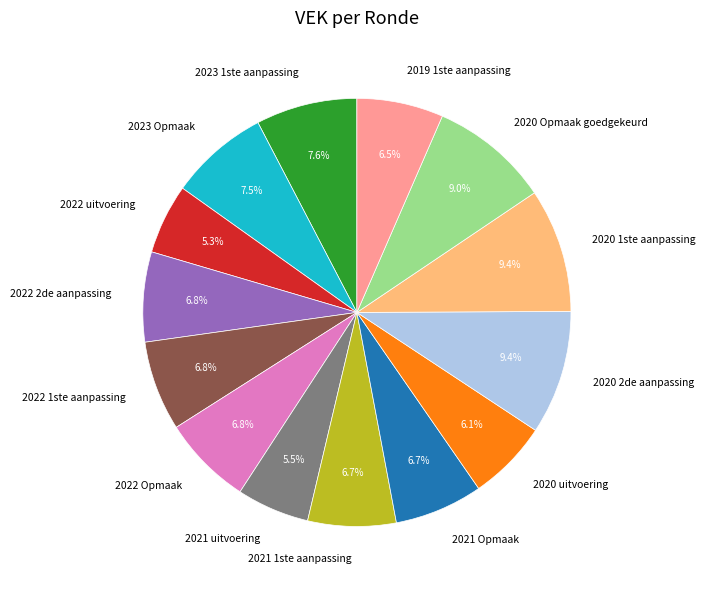

What percentage is the 2021 1ste aanpassing slice, to the nearest percent?

7%